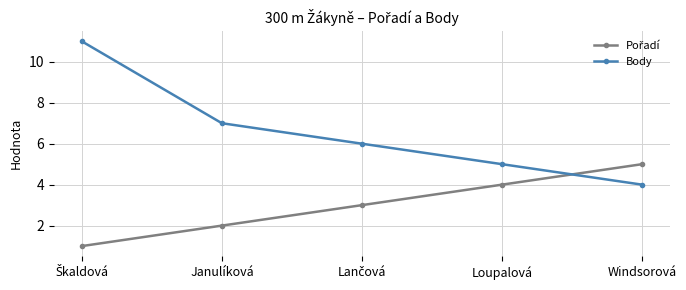

Which series has the widest spread of values?

Body